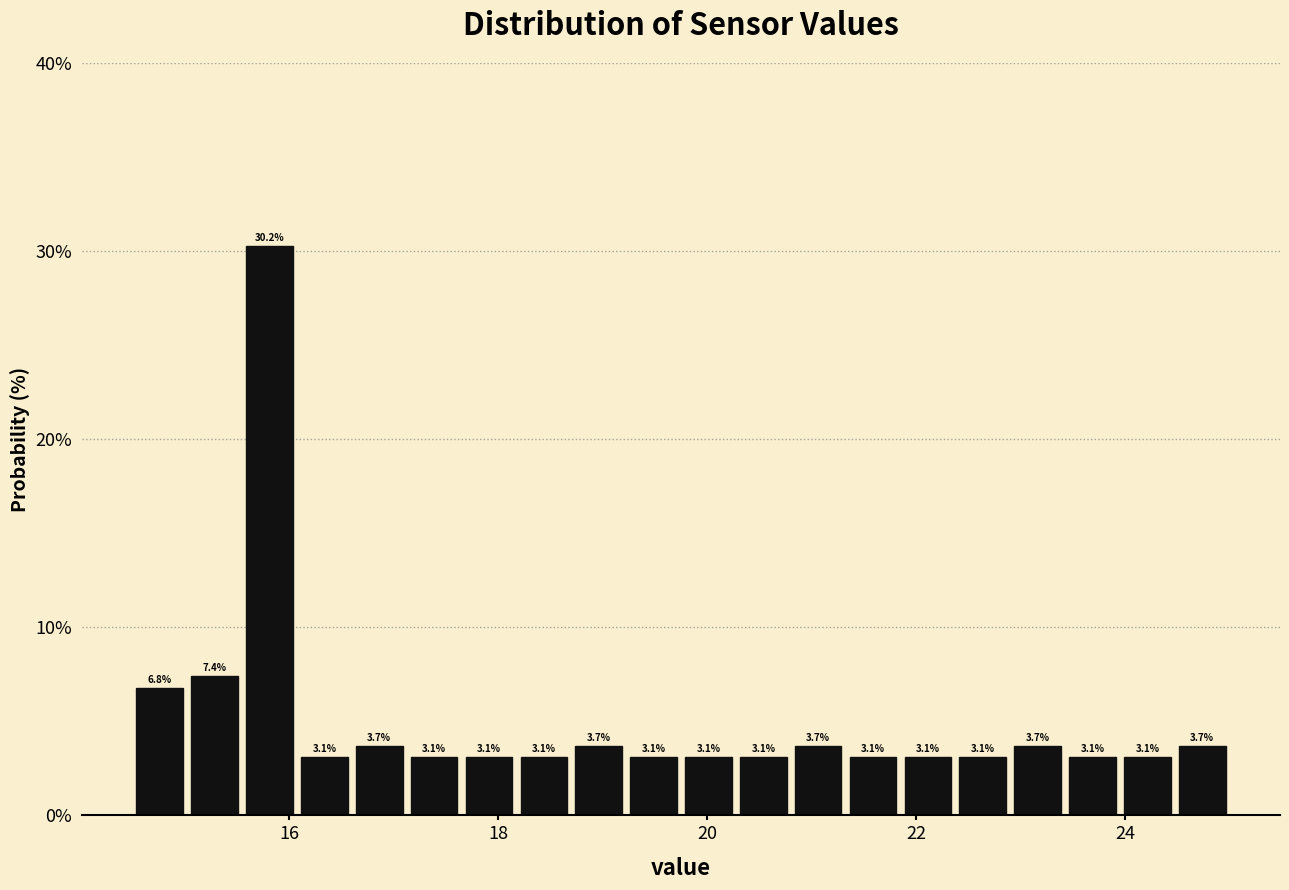

Read against the x-axis, roughly where is the centre of the tallest bar?

15.8